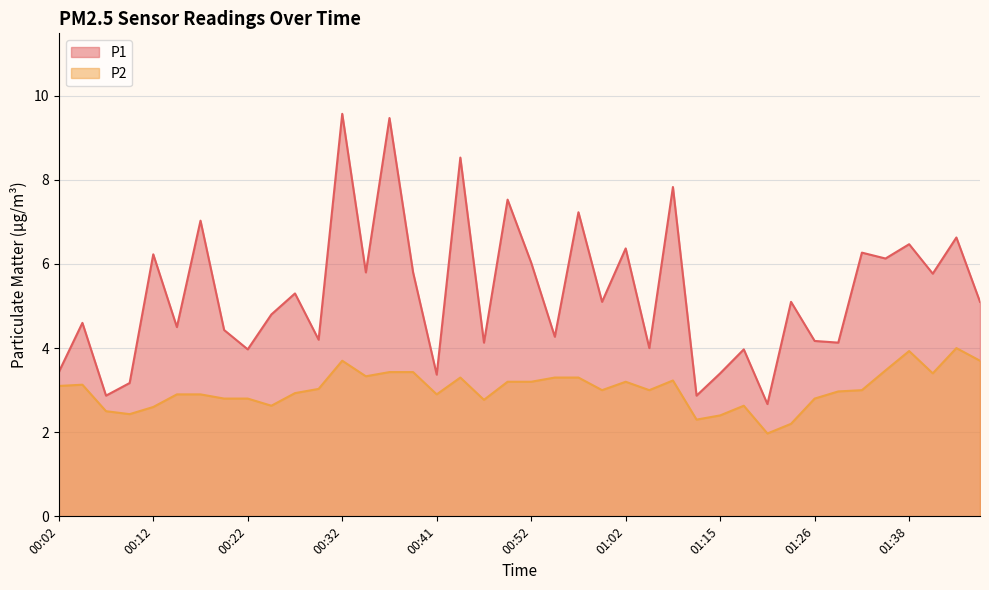

Rank the series by their maximum value, from highest to lowest.

P1, P2